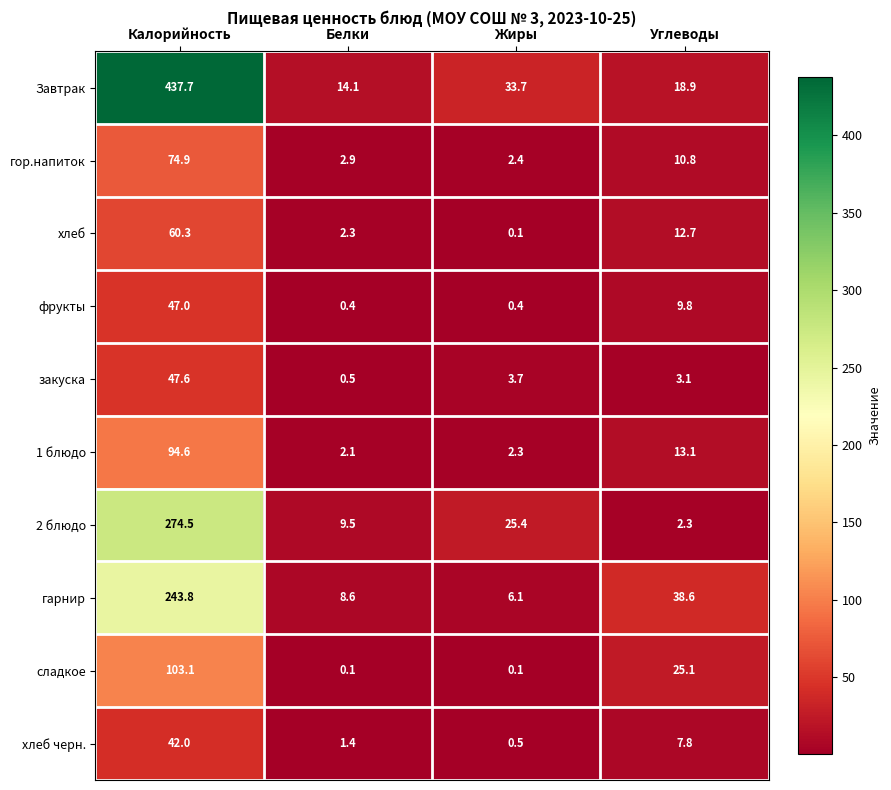

What is the greatest value displayed?

437.7